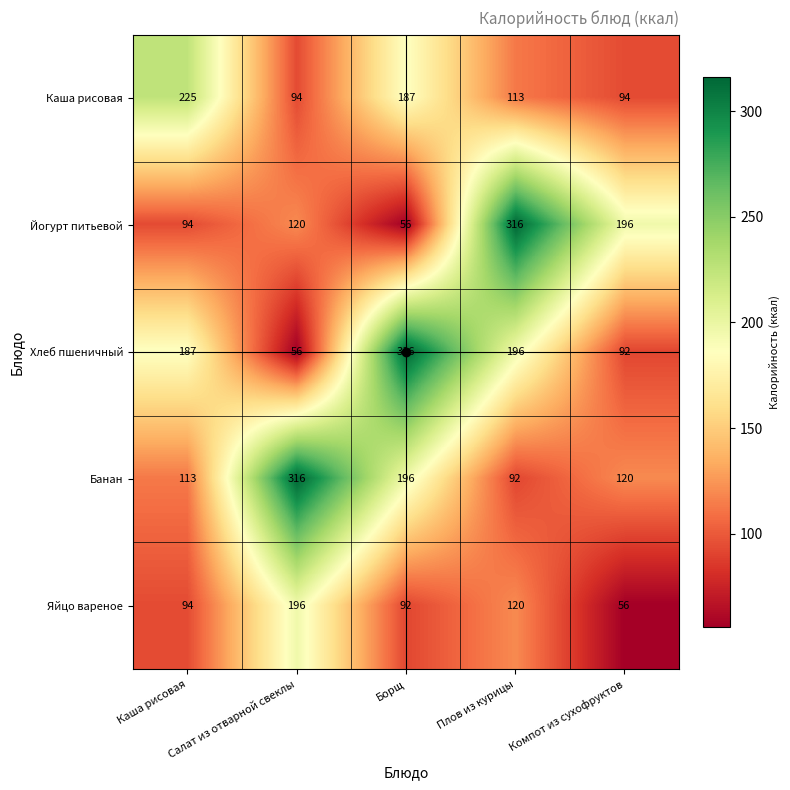

List the labels in order of Хлеб пшеничный value, smallest first.

Салат из отварной свеклы, Компот из сухофруктов, Каша рисовая, Плов из курицы, Борщ